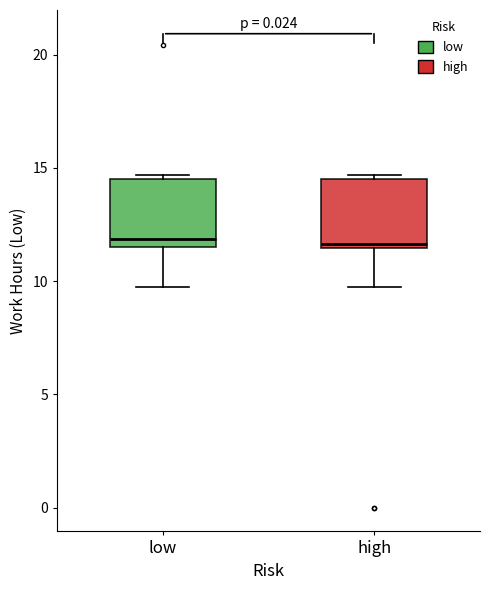

Reading left to right, read every box against the y-axis: the position of its median line, the range the box covers, and the ends of its whiskers. The values are not printed on the chart, so give them approximately, as read against the axis.

low: median 12.0, box 11.5 to 14.5, whiskers 9.5 to 14.5 (just above the box's upper edge)
high: median 11.5 (just above the box's lower edge), box 11.5 to 14.5, whiskers 9.5 to 14.5 (just above the box's upper edge)